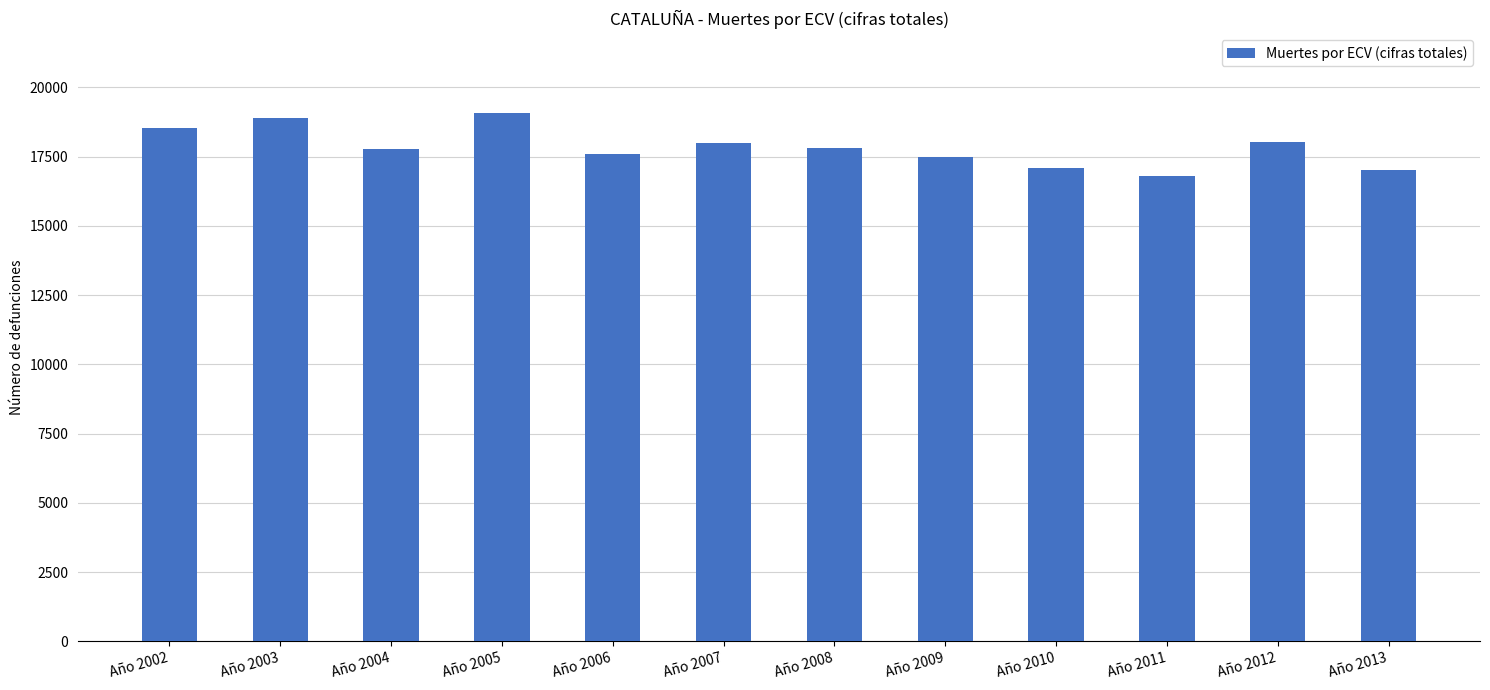

Between Año 2010 and Año 2012, which is larger?

Año 2012